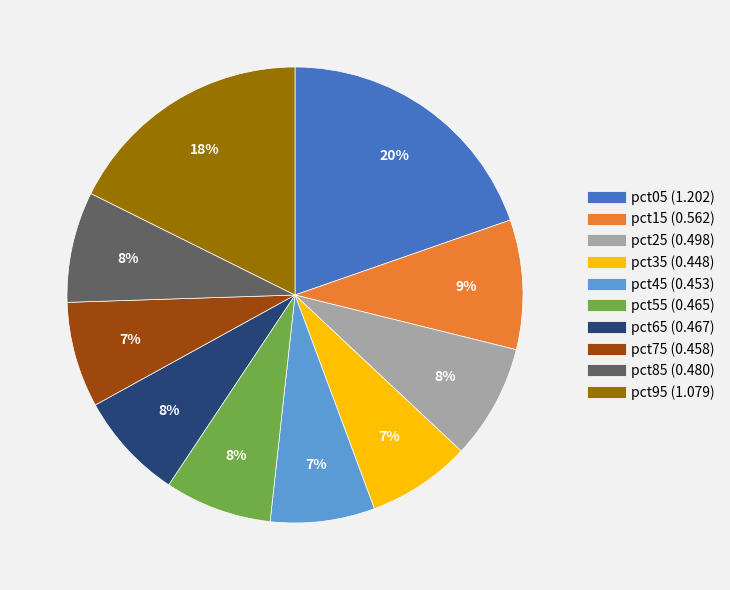

What is the largest slice in the pie chart?

pct05